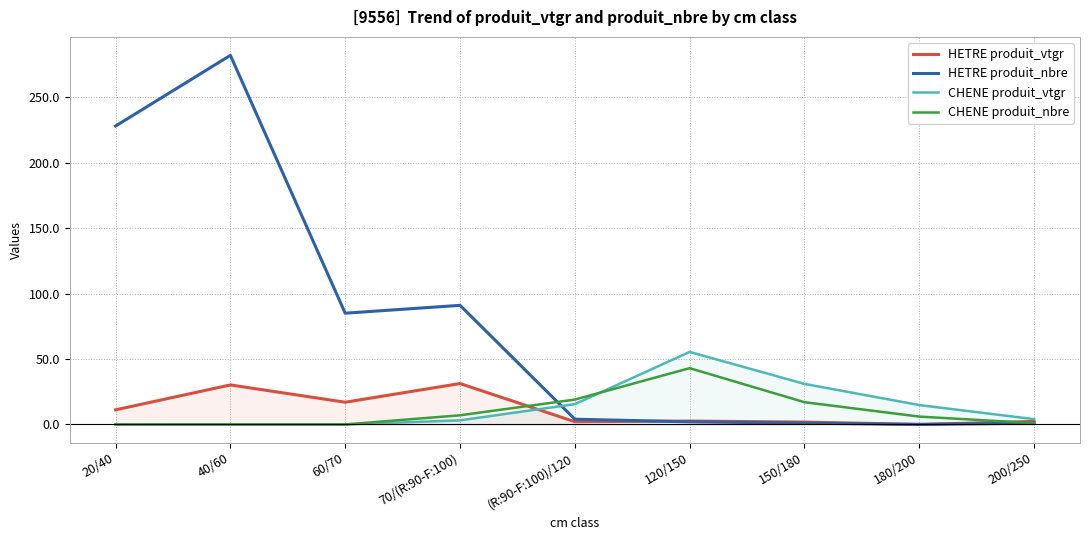

Is the value of CHENE produit_nbre at 150/180 greater than the value of HETRE produit_vtgr at 60/70?

Yes